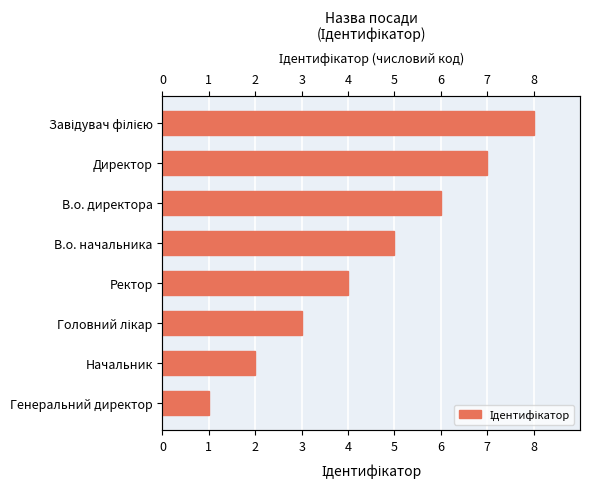

Reading left to right, list all the values displayed in this chart.

0=1	1=2	2=3	3=4	4=5	5=6	6=7	7=8